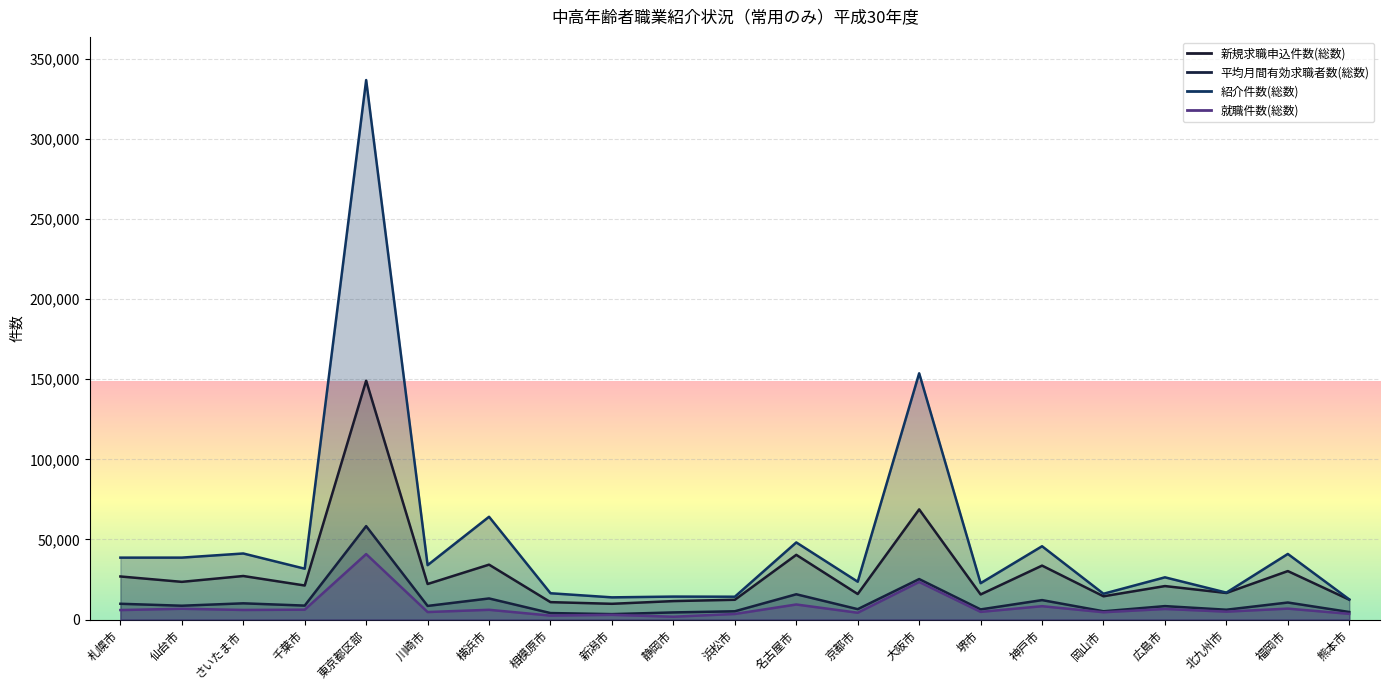

What is the smallest value displayed?

1765